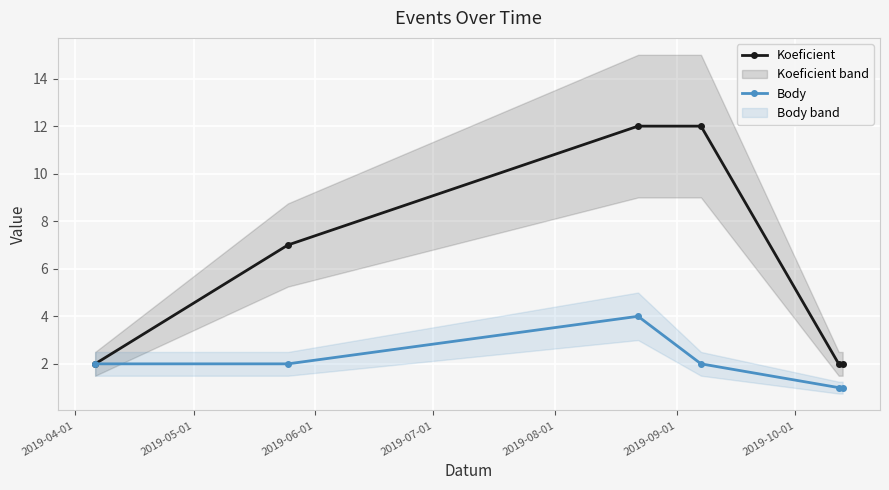

Does the chart display data point markers on the line(s)?

Yes